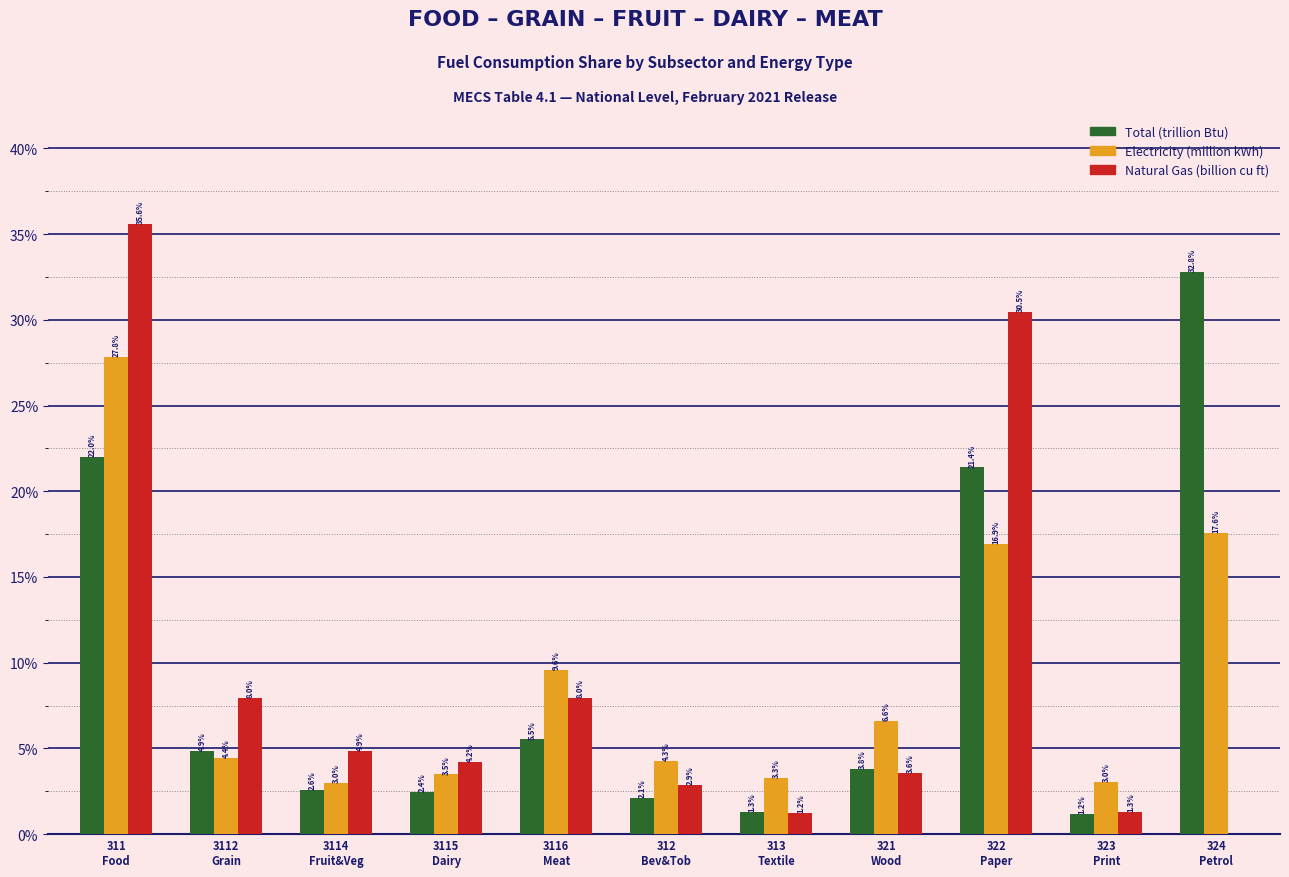

The value of Total (trillion Btu) at 322
Paper is 34.9. True or false?

False